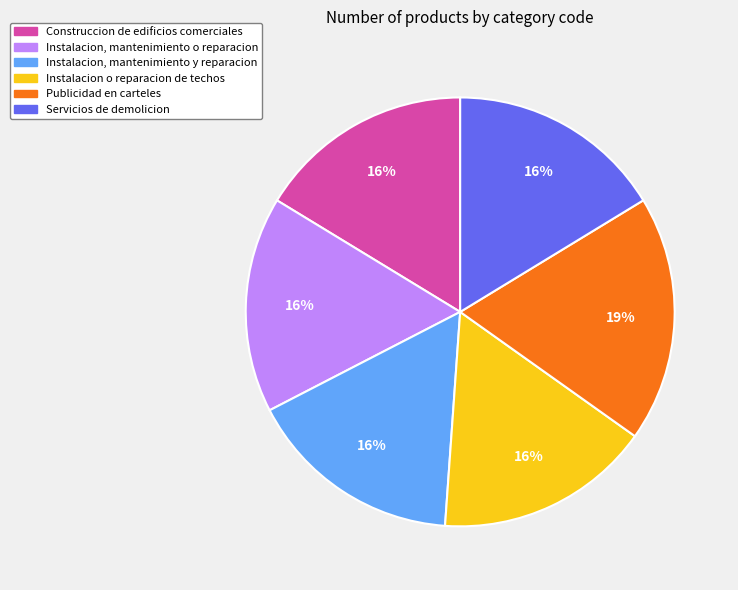

How many segments does this pie chart have?

6